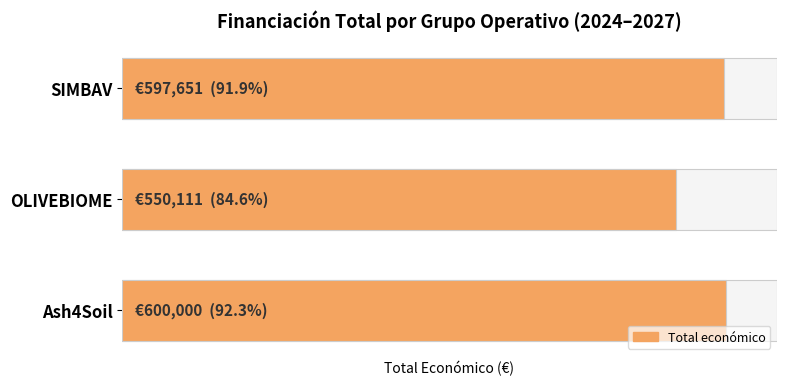

List the labels in order of value, smallest first.

OLIVEBIOME, SIMBAV, Ash4Soil